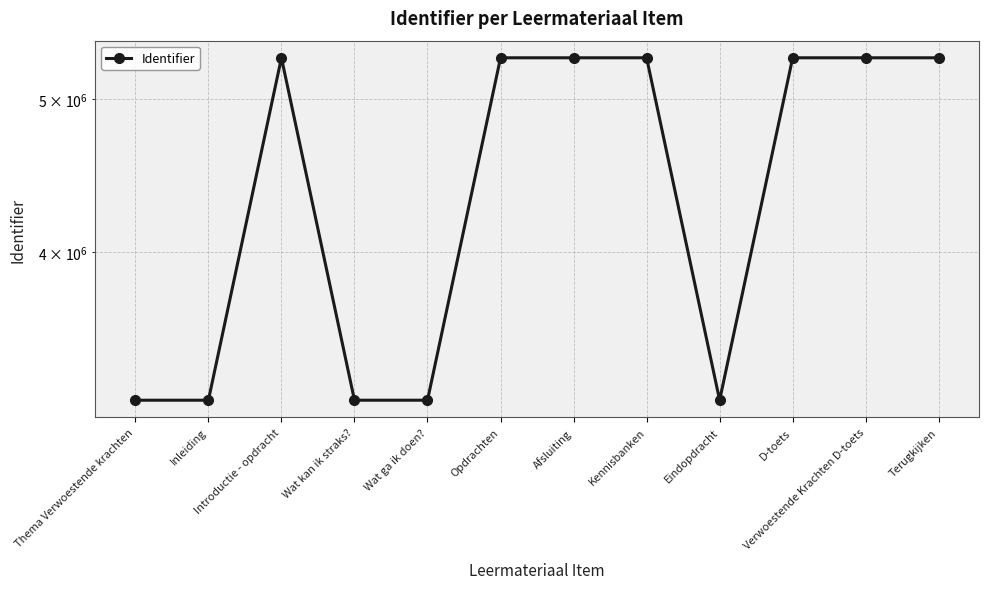

At which category does the data reach its first local peak?

Introductie - opdracht